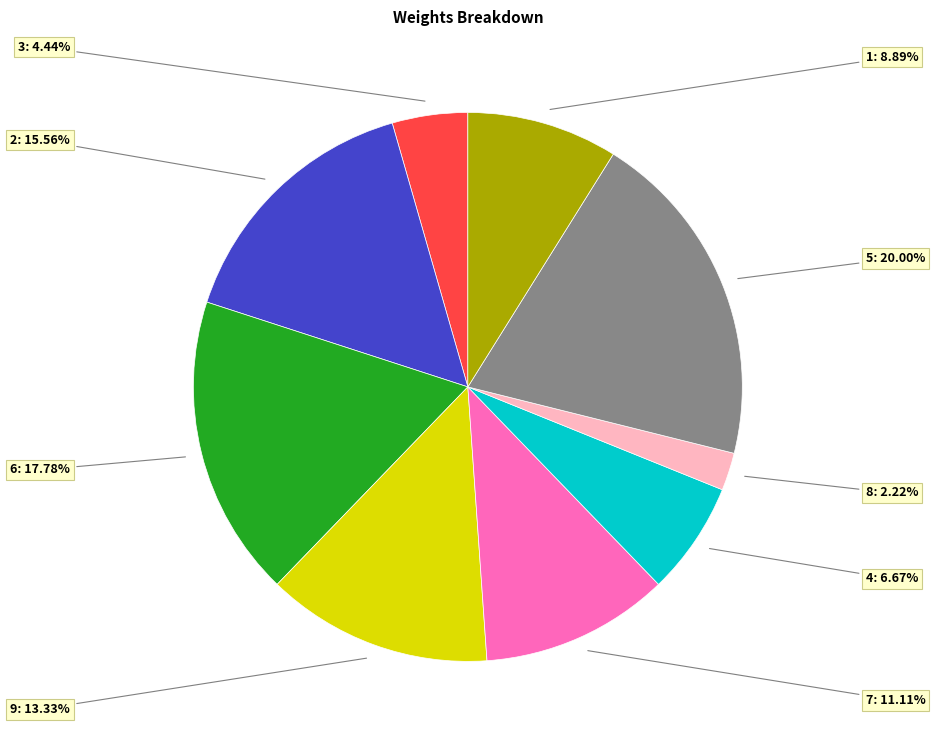

Is the sum of 4 and 2 greater than half?

No